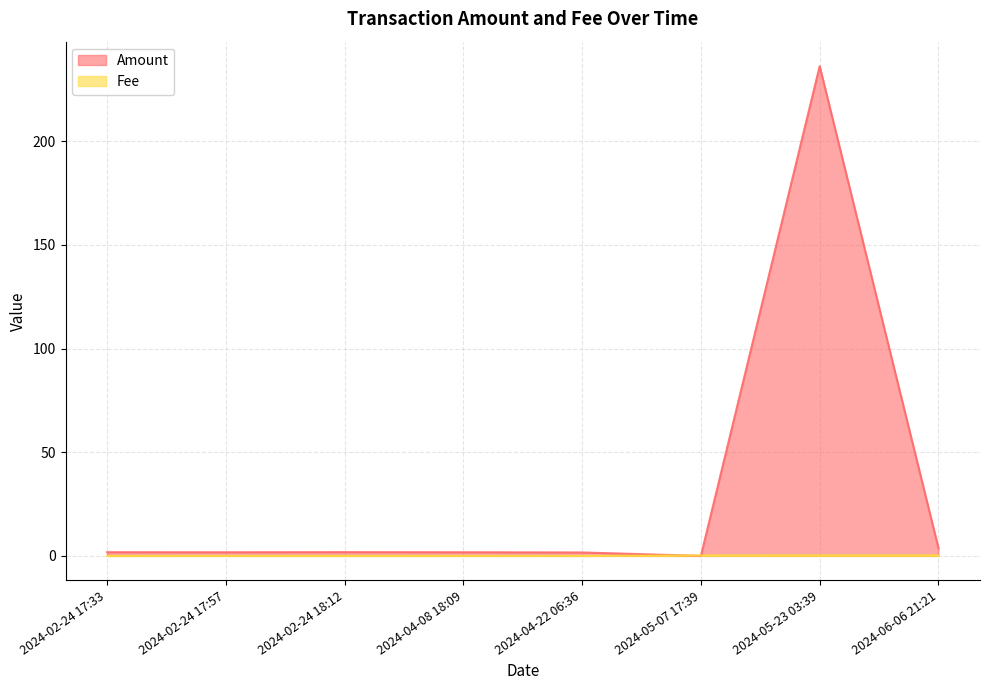

What is the difference between the maximum and minimum values in the Fee series?

0.2